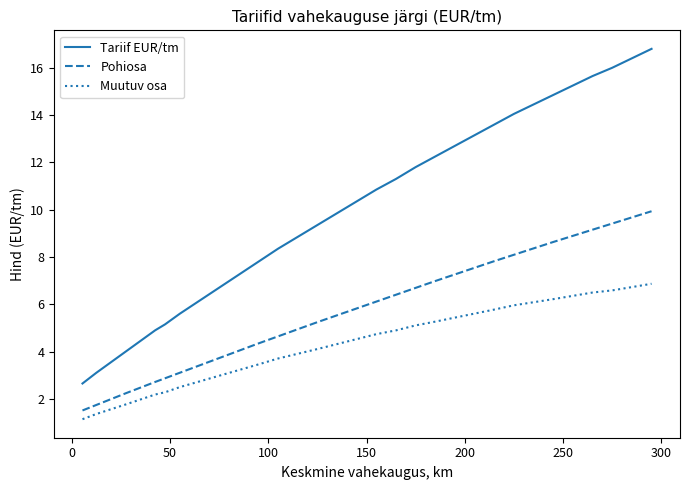

Which series has the widest spread of values?

Tariif EUR/tm